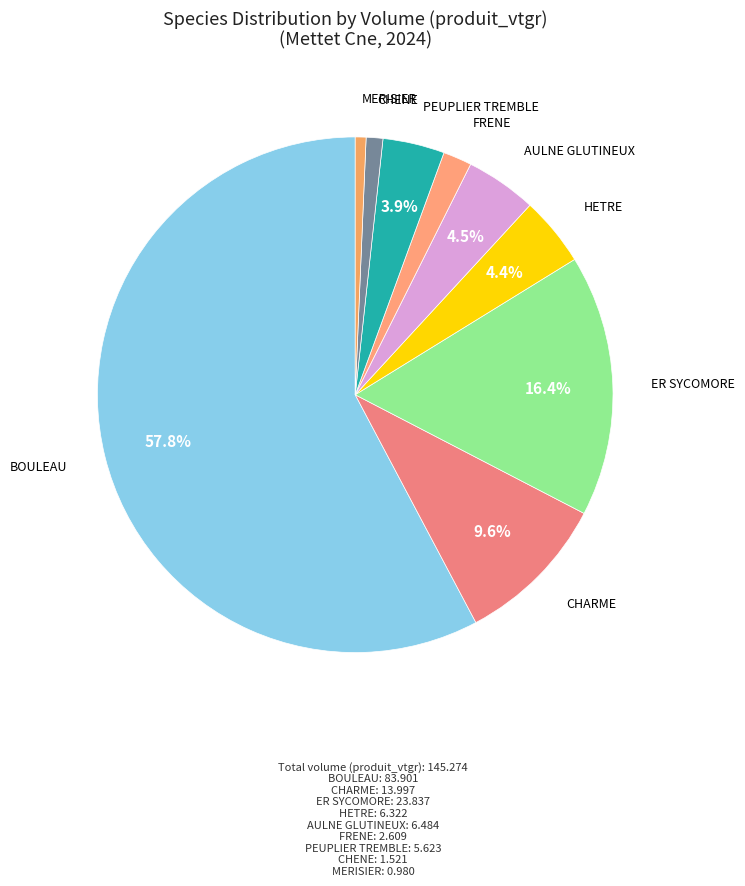

True or false: ER SYCOMORE accounts for 30% of the total.

False